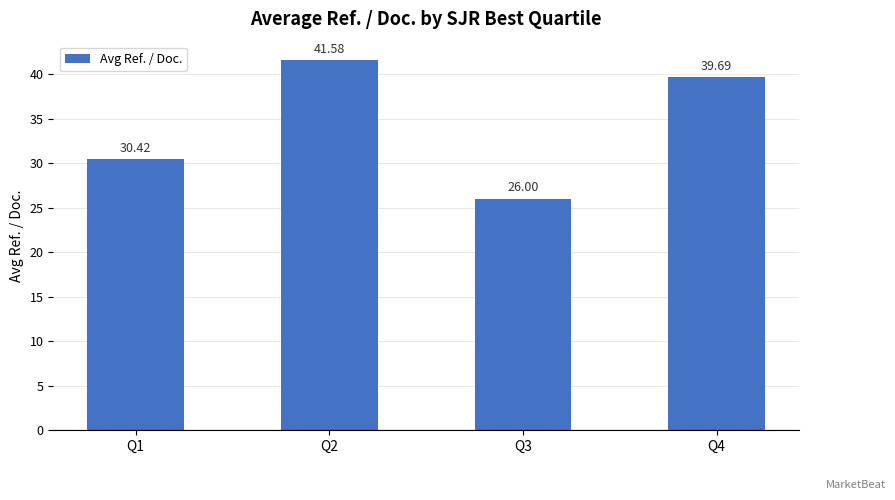

What is the average value?

34.4